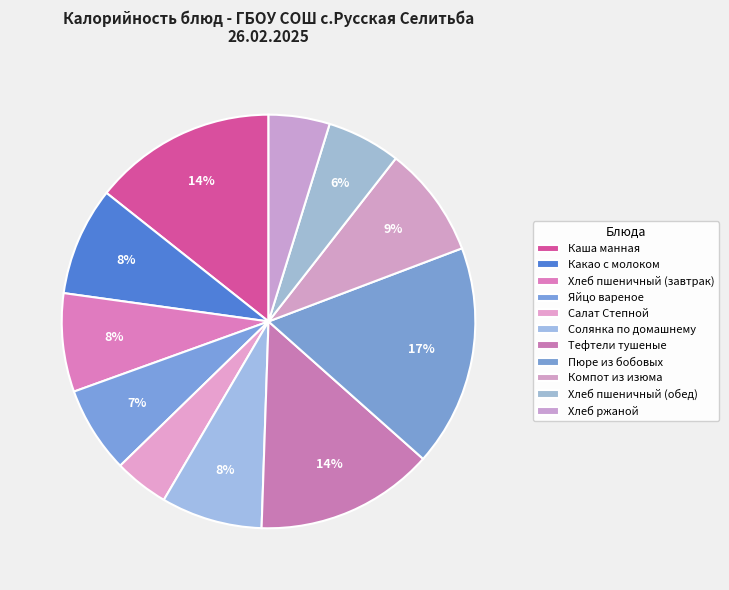

Is there a majority slice in this chart?

No